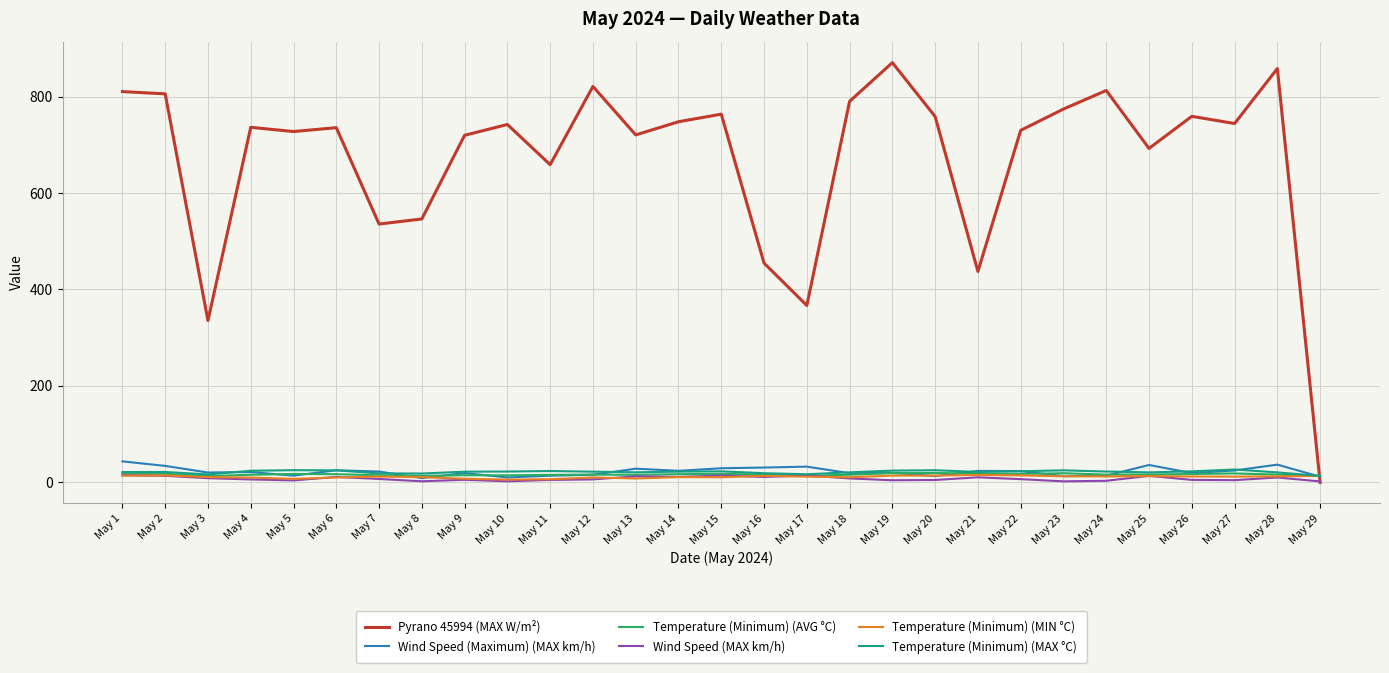

True or false: Temperature (Minimum) (AVG °C) has a value of 16.5 at May 25.

True